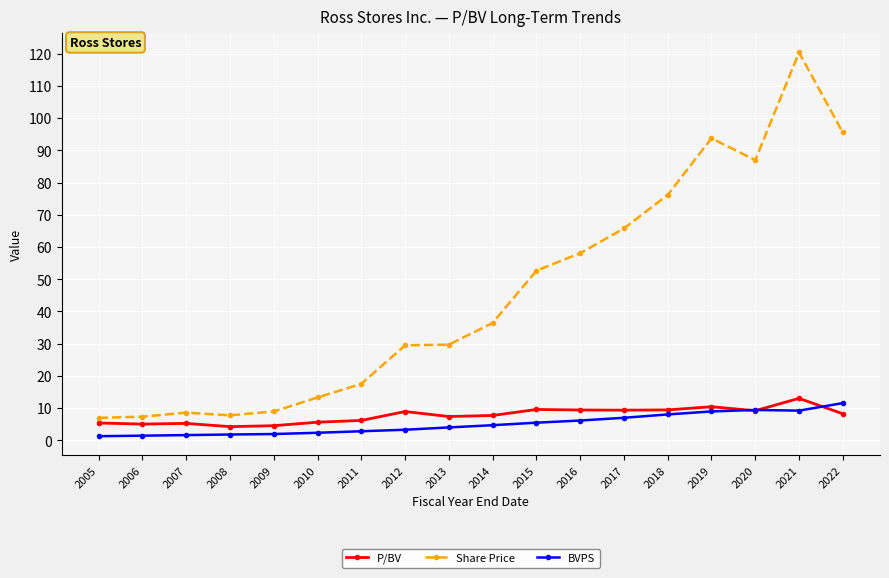

The value of P/BV at 2014 is 7.7. True or false?

True